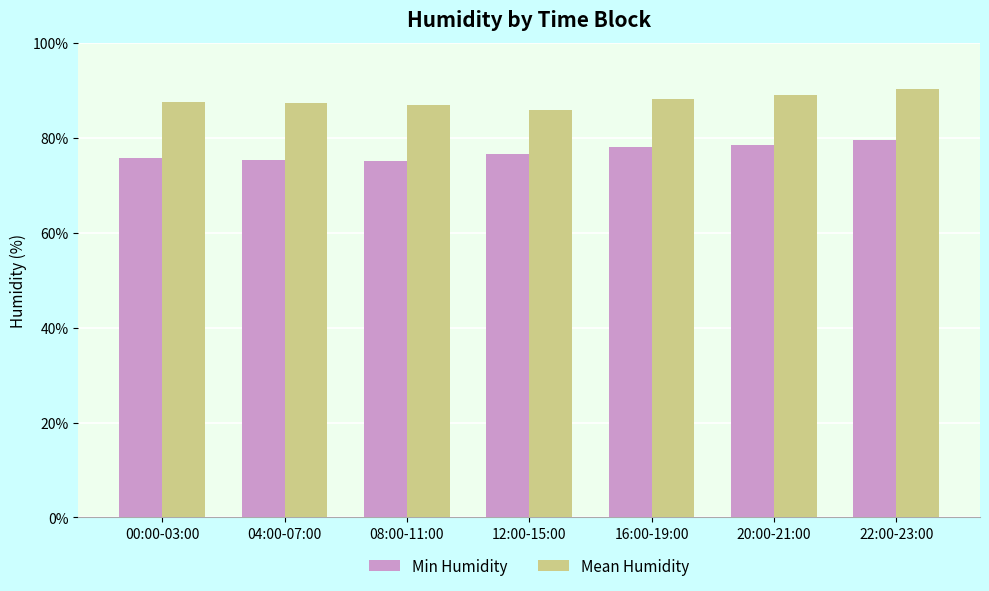

True or false: Mean Humidity has a value of 148.9 at 20:00-21:00.

False